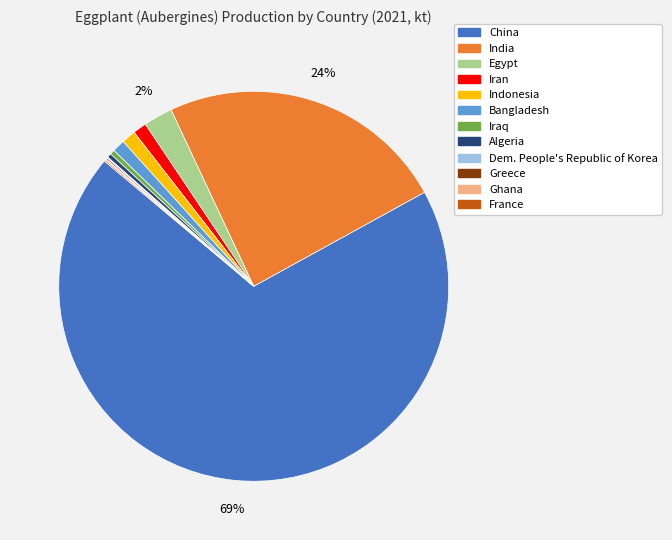

To the nearest percent, what percentage of the pie is Egypt?

2%